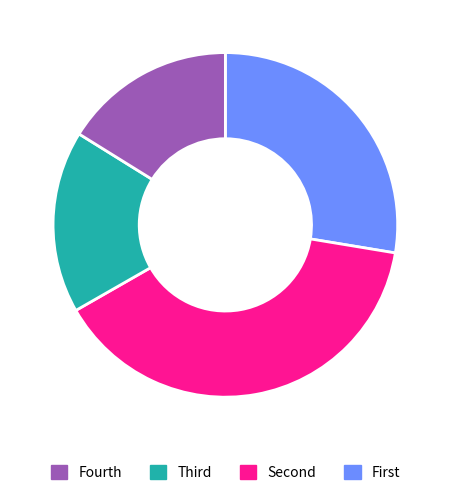

How many slices are in this pie chart?

4